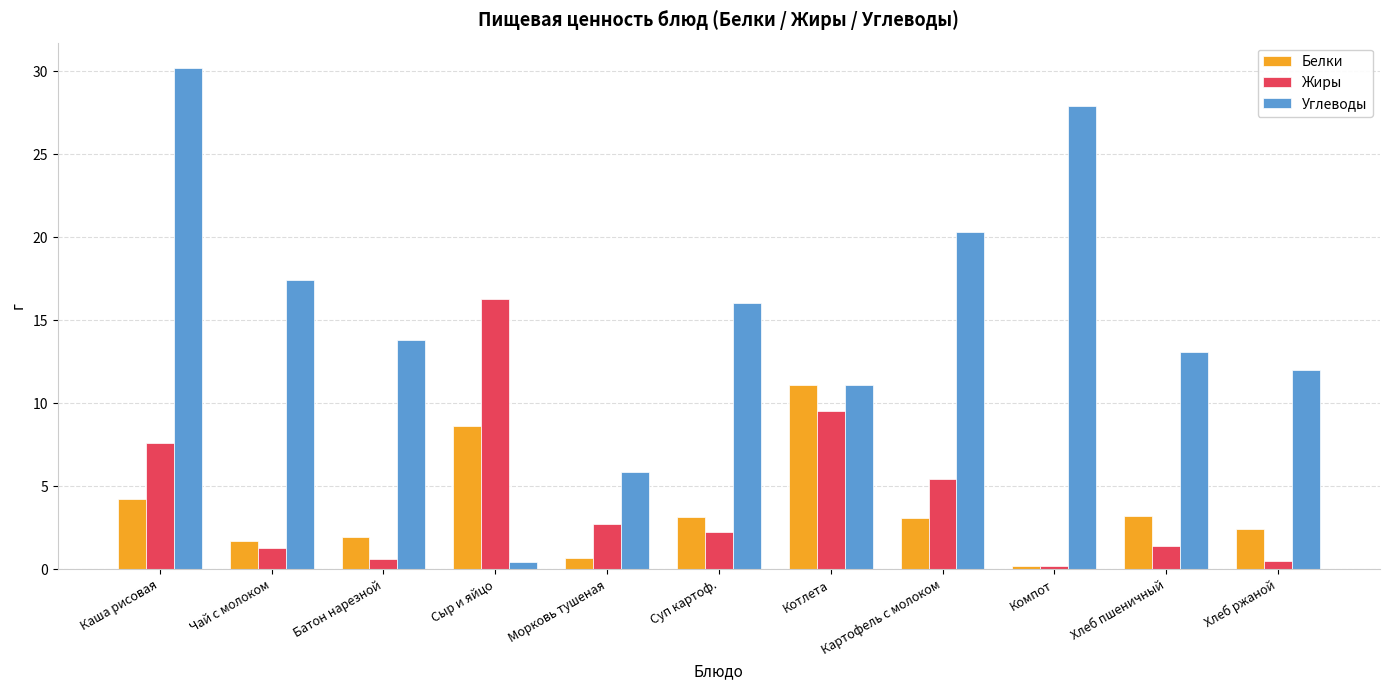

Which category has the highest value in the Жиры series?

Сыр и яйцо